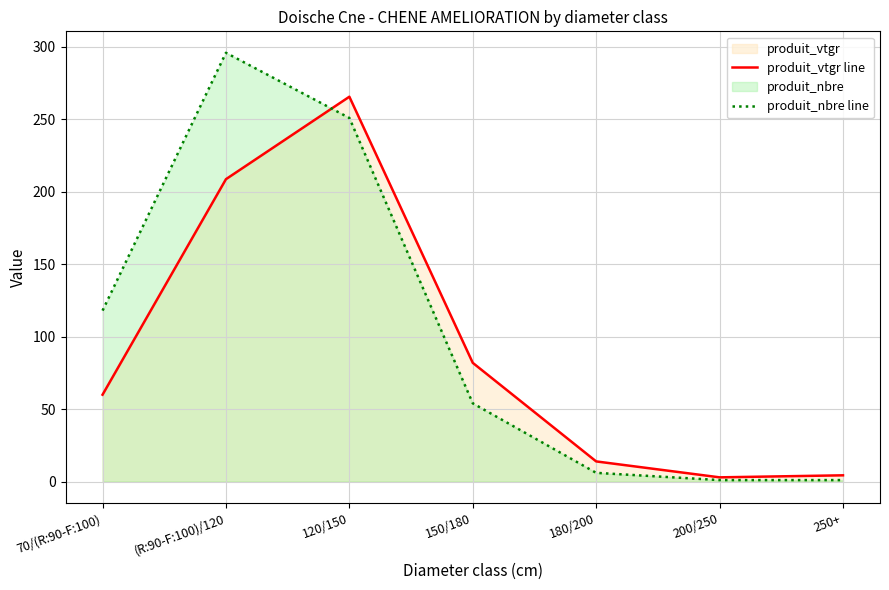

Between 70/(R:90-F:100) and 150/180, which is larger?

150/180